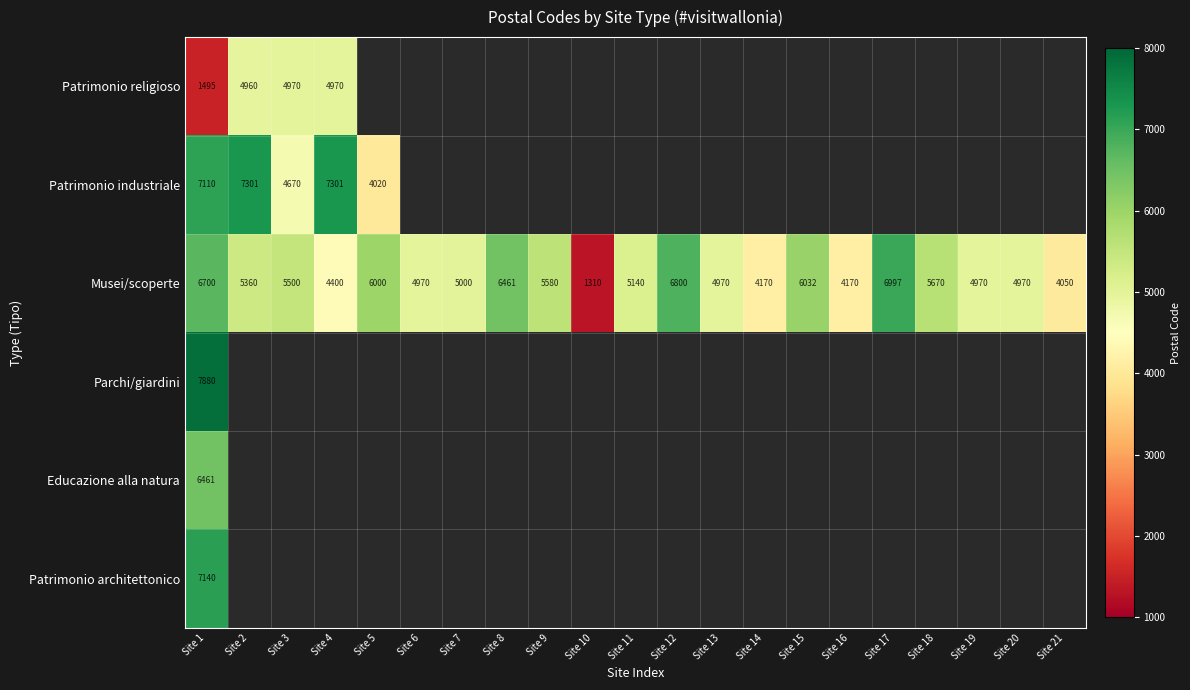

At how many categories does at least one series exceed 4156?

19